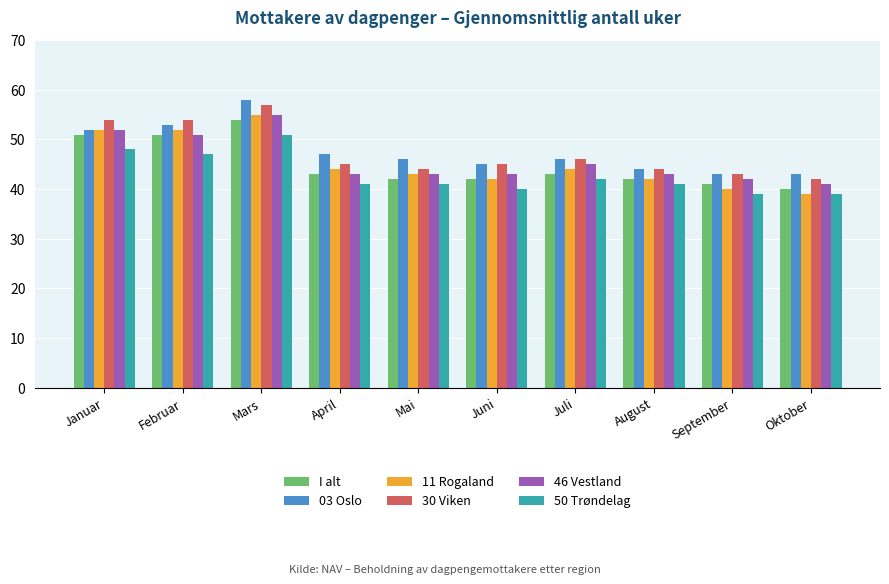

What are all the series names shown in the legend?

I alt, 03 Oslo, 11 Rogaland, 30 Viken, 46 Vestland, 50 Trøndelag